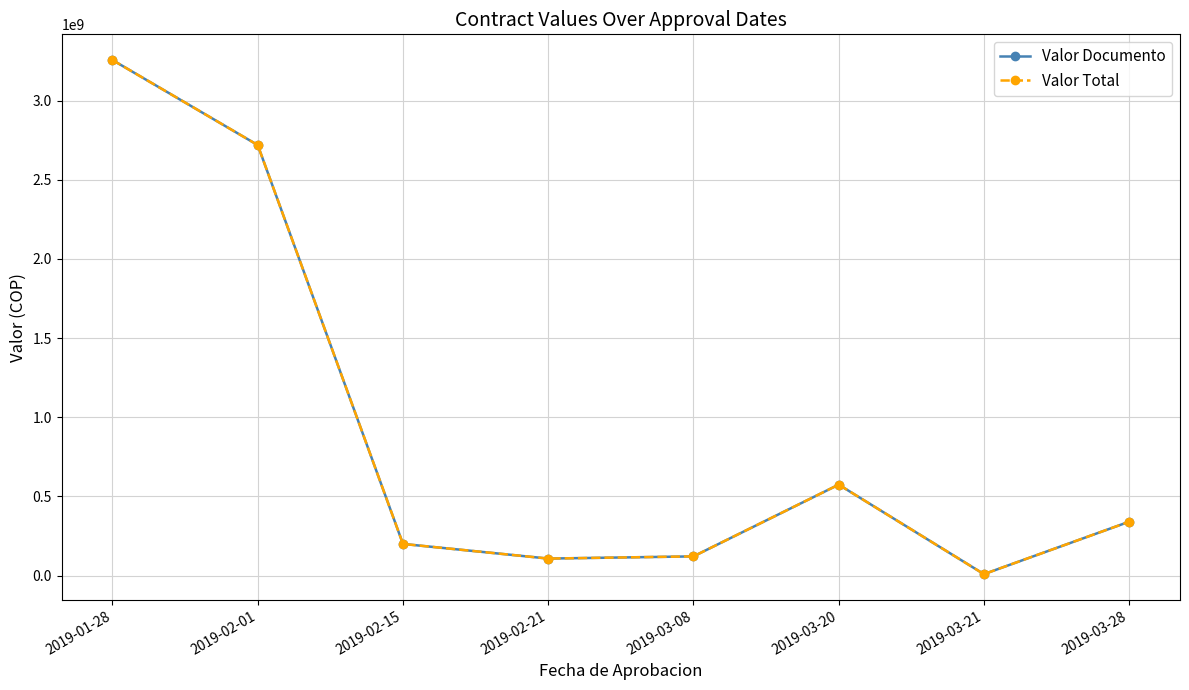

Where is Valor Documento nearest to the value 1632680574?

2019-03-20